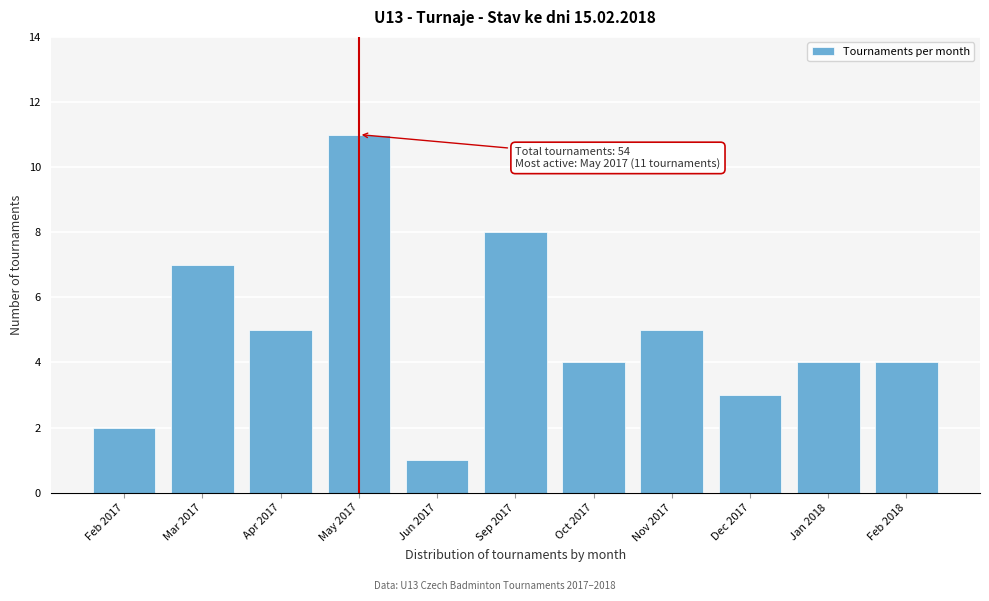

Reading right to left, transcribe all the data shown in this chart.

Feb 2018=4	Jan 2018=4	Dec 2017=3	Nov 2017=5	Oct 2017=4	Sep 2017=8	Jun 2017=1	May 2017=11	Apr 2017=5	Mar 2017=7	Feb 2017=2